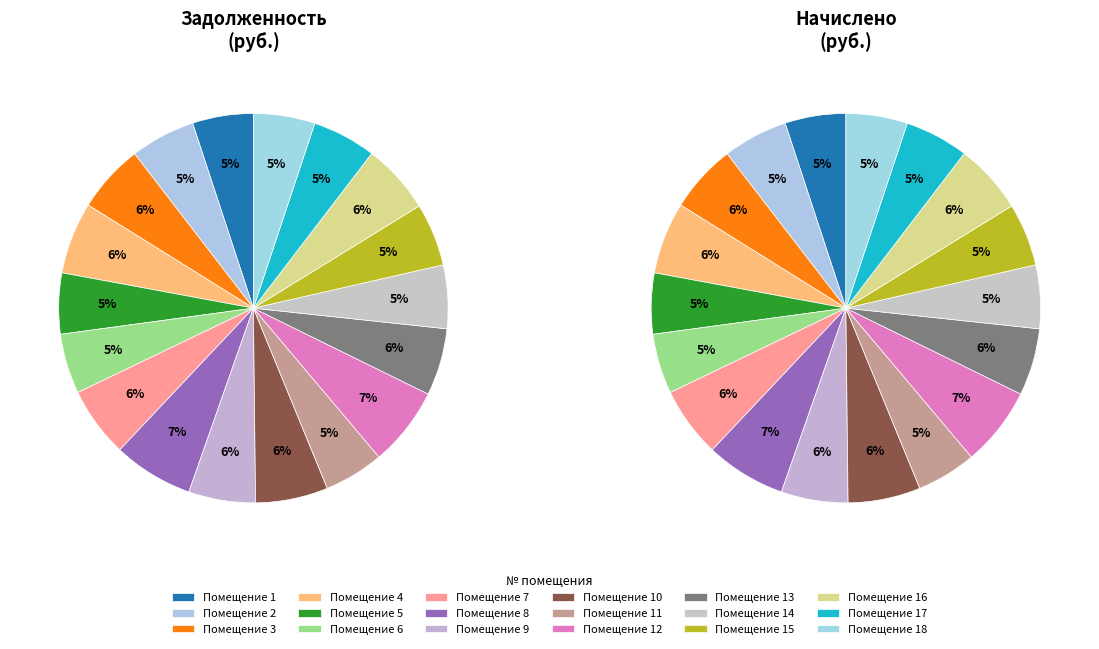

How many segments does this pie chart have?

18